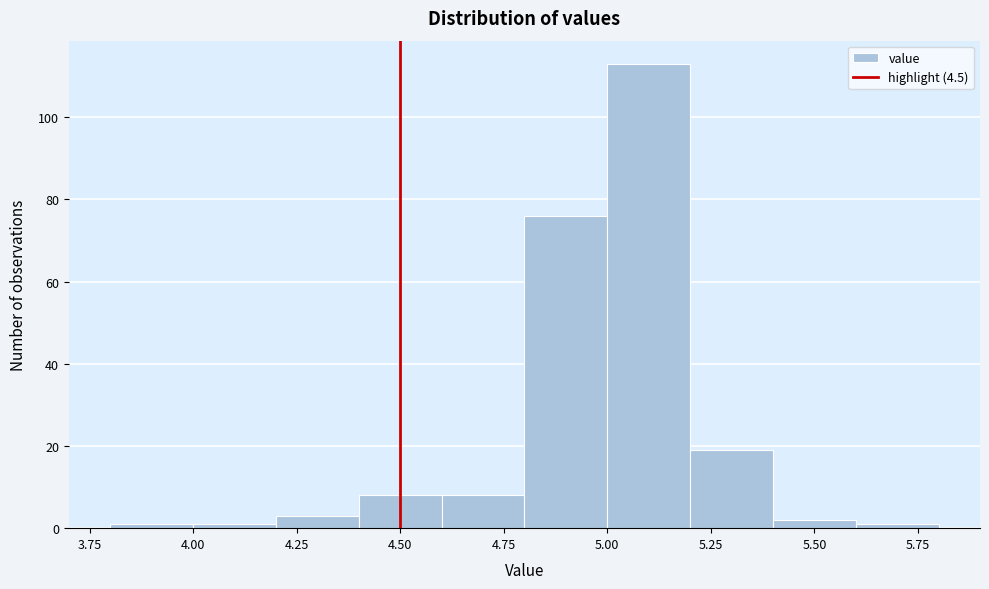

Reading left to right, transcribe this chart: for each bar, give the range it covers on the x-axis and its height. The values are not printed on the chart, so give them approximately, as read against the axis.

3.8 to 4.0: under 2
4.0 to 4.2: under 2
4.2 to 4.4: 4
4.4 to 4.6: 8
4.6 to 4.8: 8
4.8 to 5.0: 76
5.0 to 5.2: 114
5.2 to 5.4: 20
5.4 to 5.6: 2
5.6 to 5.8: under 2